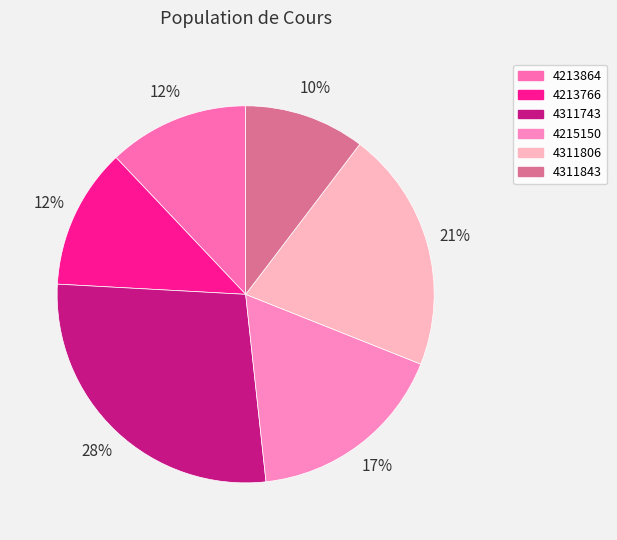

Does 4311806 represent more than half of the total?

No